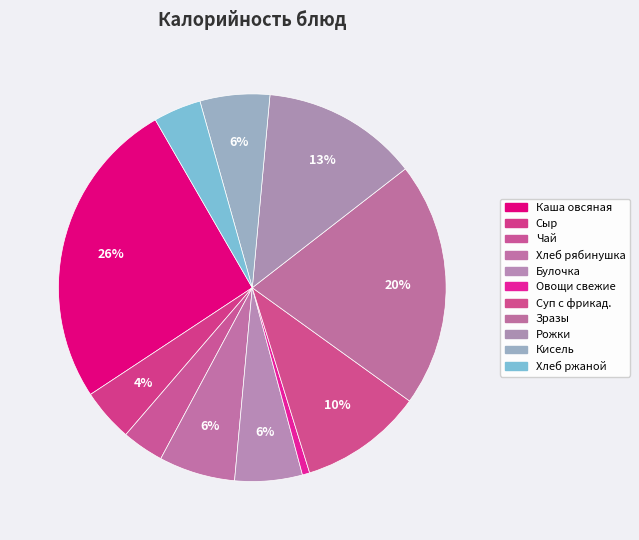

How many slices are in this pie chart?

11